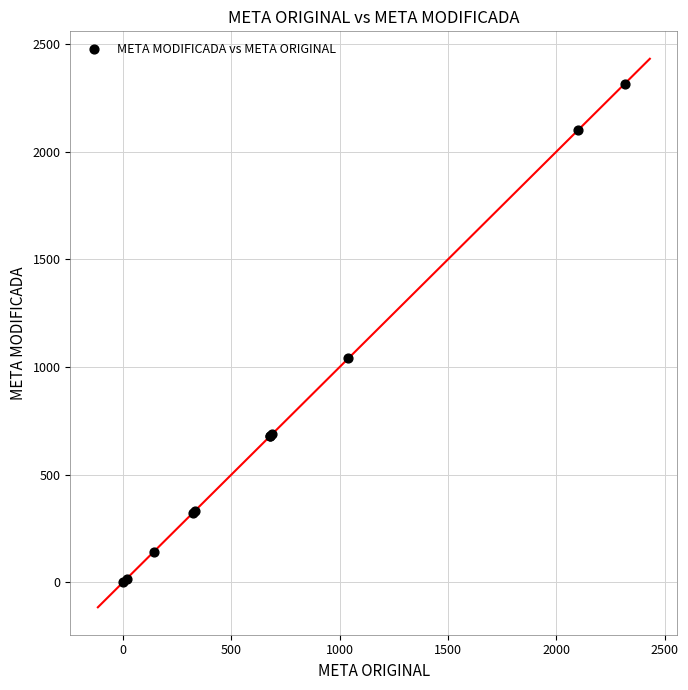

What Y value in the scatter plot is closest to 1158?

1040.0